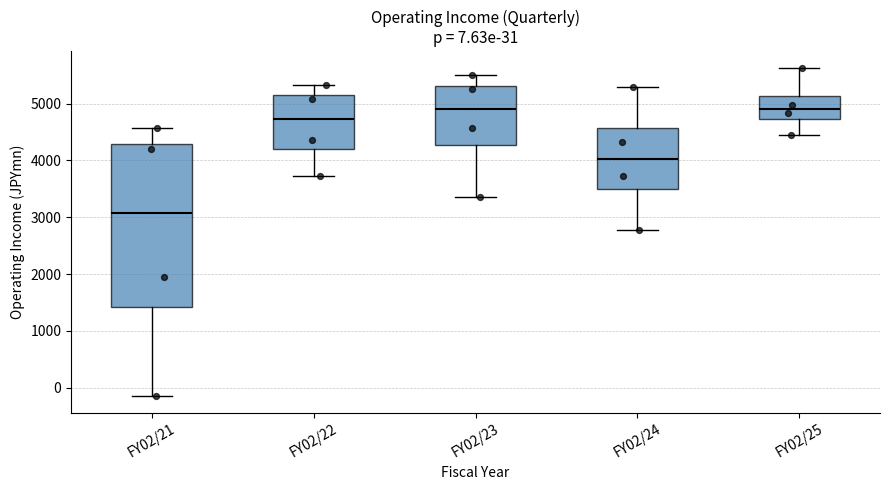

Which box is the tallest, from its lower edge to its upper edge?

FY02/21